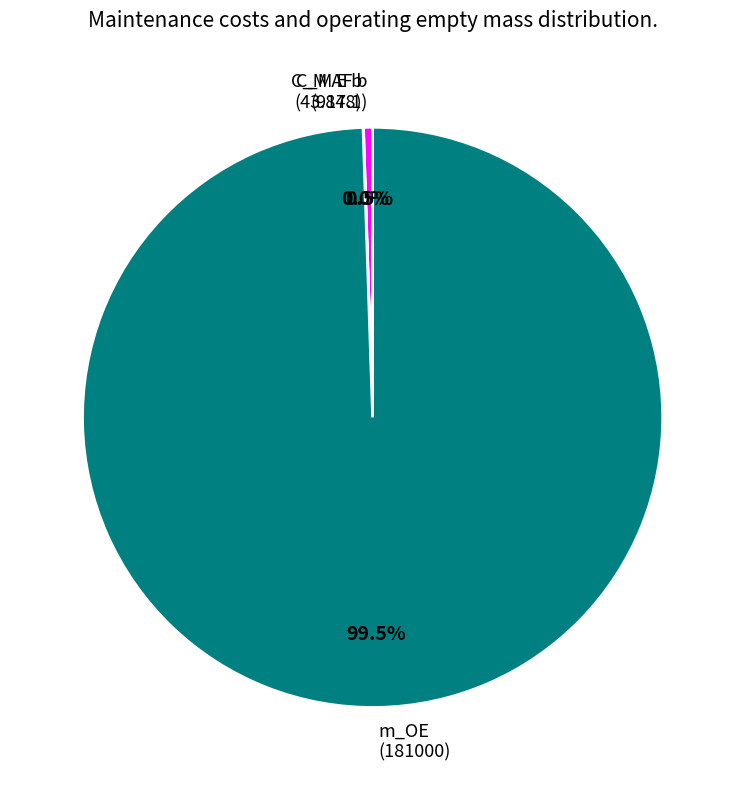

Is there a majority slice in this chart?

Yes